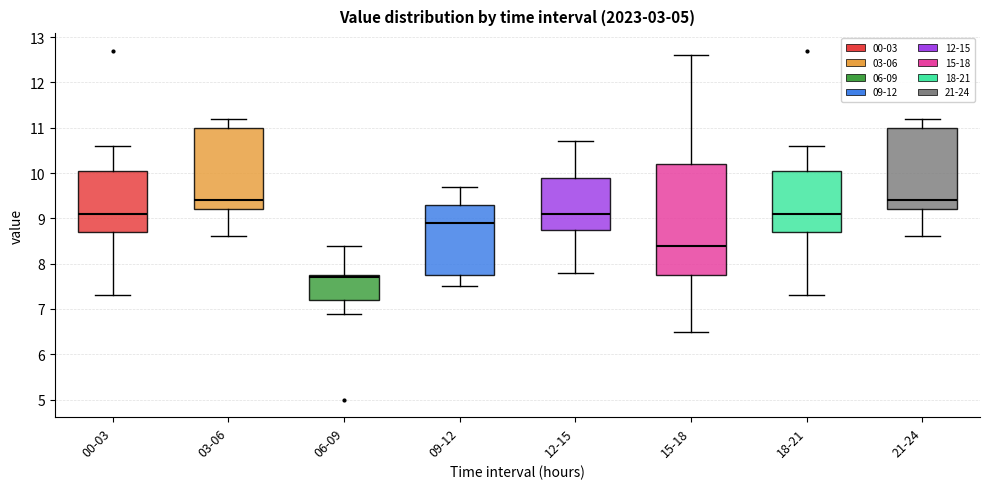

Reading left to right, transcribe this box plot: for each box, give where its median line is, the range the box spans, and where its two whiskers end, as read against the y-axis. The values are not printed on the chart, so give them approximately, as read against the axis.

00-03: median 9.1, box 8.7 to 10.1, whiskers 7.3 to 10.6
03-06: median 9.4, box 9.2 to 11.0, whiskers 8.6 to 11.2
06-09: median 7.7, box 7.2 to 7.8, whiskers 6.9 to 8.4
09-12: median 8.9, box 7.8 to 9.3, whiskers 7.5 to 9.7
12-15: median 9.1, box 8.8 to 9.9, whiskers 7.8 to 10.7
15-18: median 8.4, box 7.8 to 10.2, whiskers 6.5 to 12.6
18-21: median 9.1, box 8.7 to 10.1, whiskers 7.3 to 10.6
21-24: median 9.4, box 9.2 to 11.0, whiskers 8.6 to 11.2